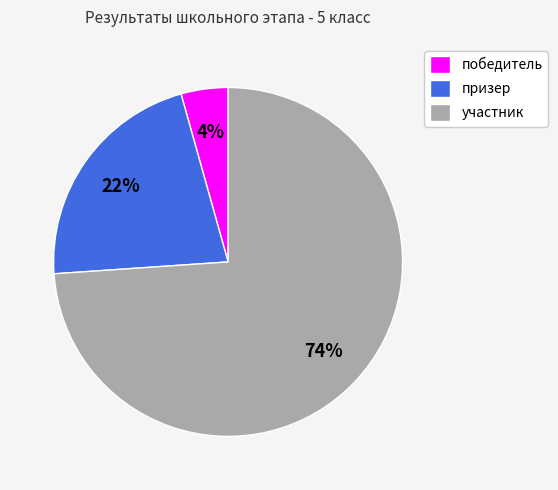

To the nearest percent, what is the average slice percentage?

33%